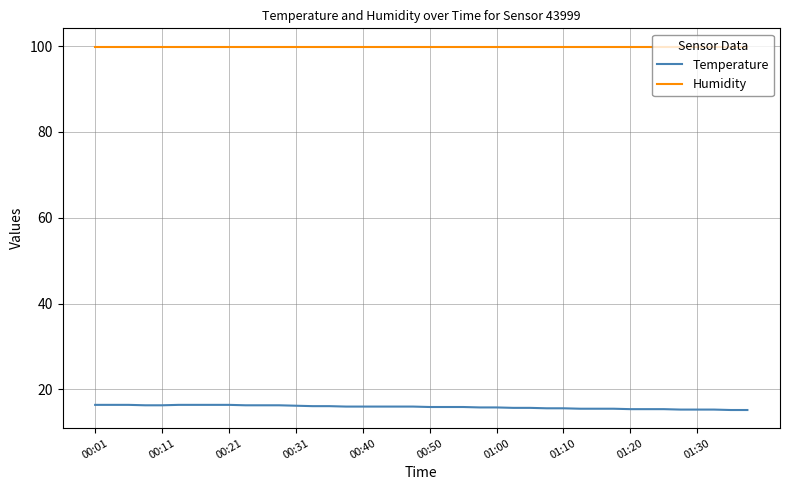

True or false: Humidity and Temperature cross at least once.

False